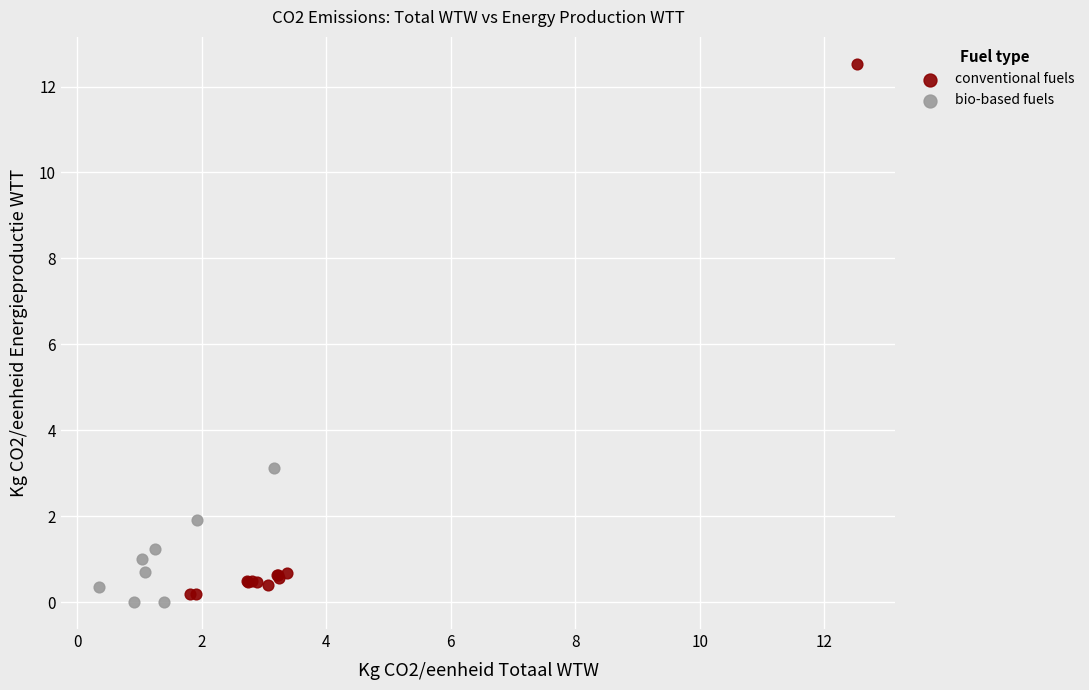

Which series has the widest spread of Y values?

conventional fuels